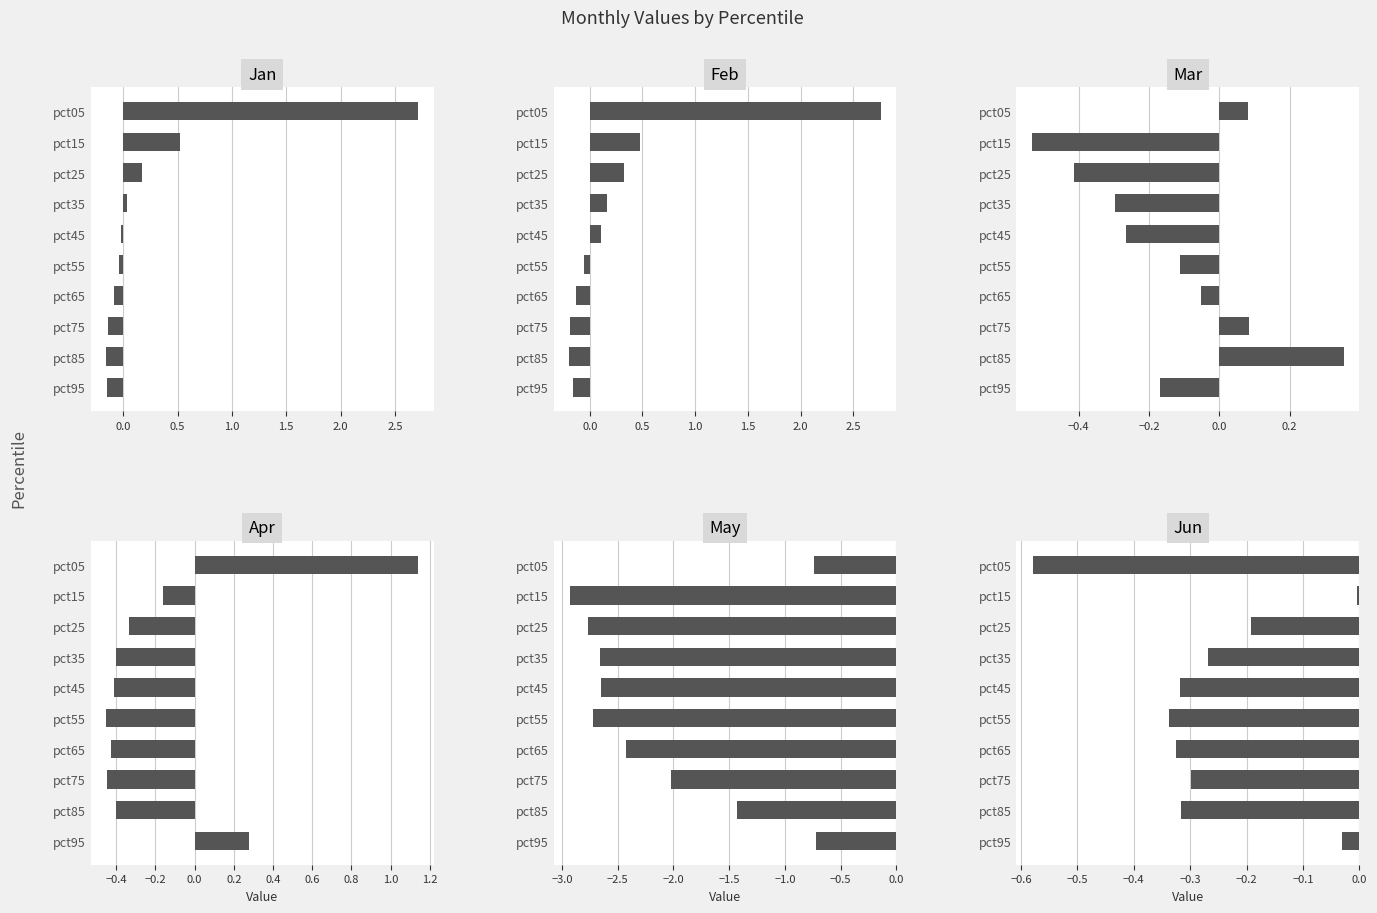

What is the difference between the second highest and second lowest values in the Jan series?

0.7